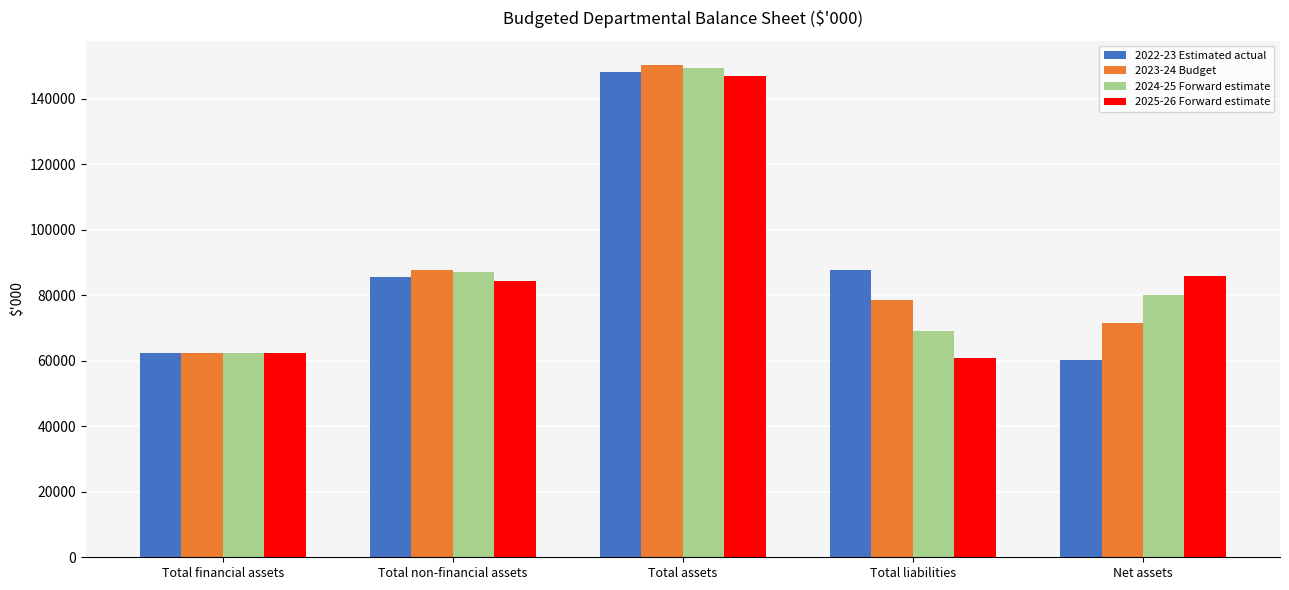

What is the label of the 4th bar from the right?

Total non-financial assets